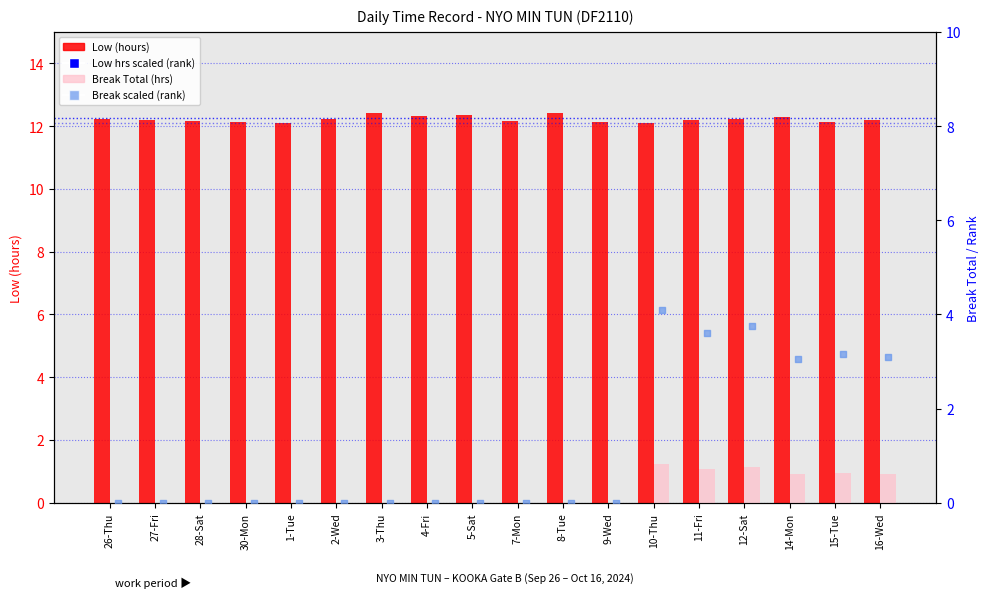

Is the value of Low (hours) at 4-Fri greater than the value of Break scaled (rank) at 5-Sat?

Yes